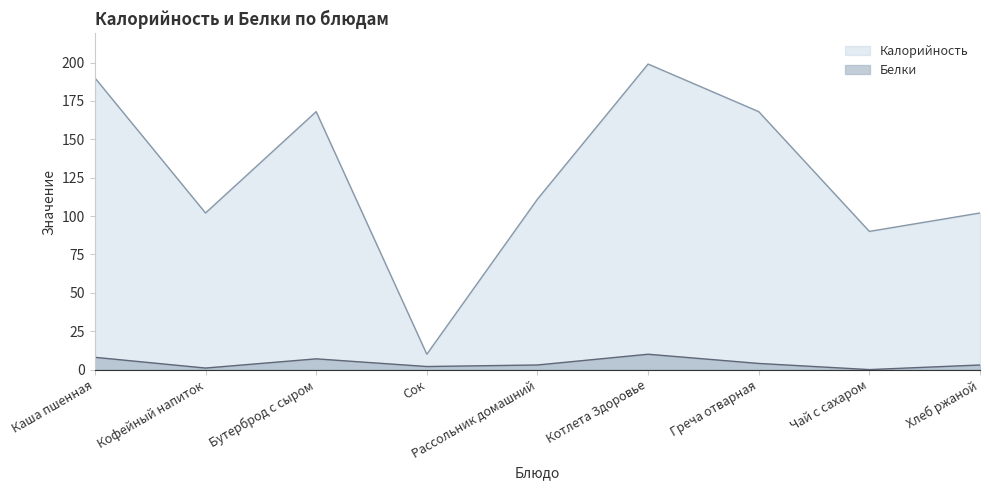

True or false: Калорийность and Белки intersect in this chart.

False